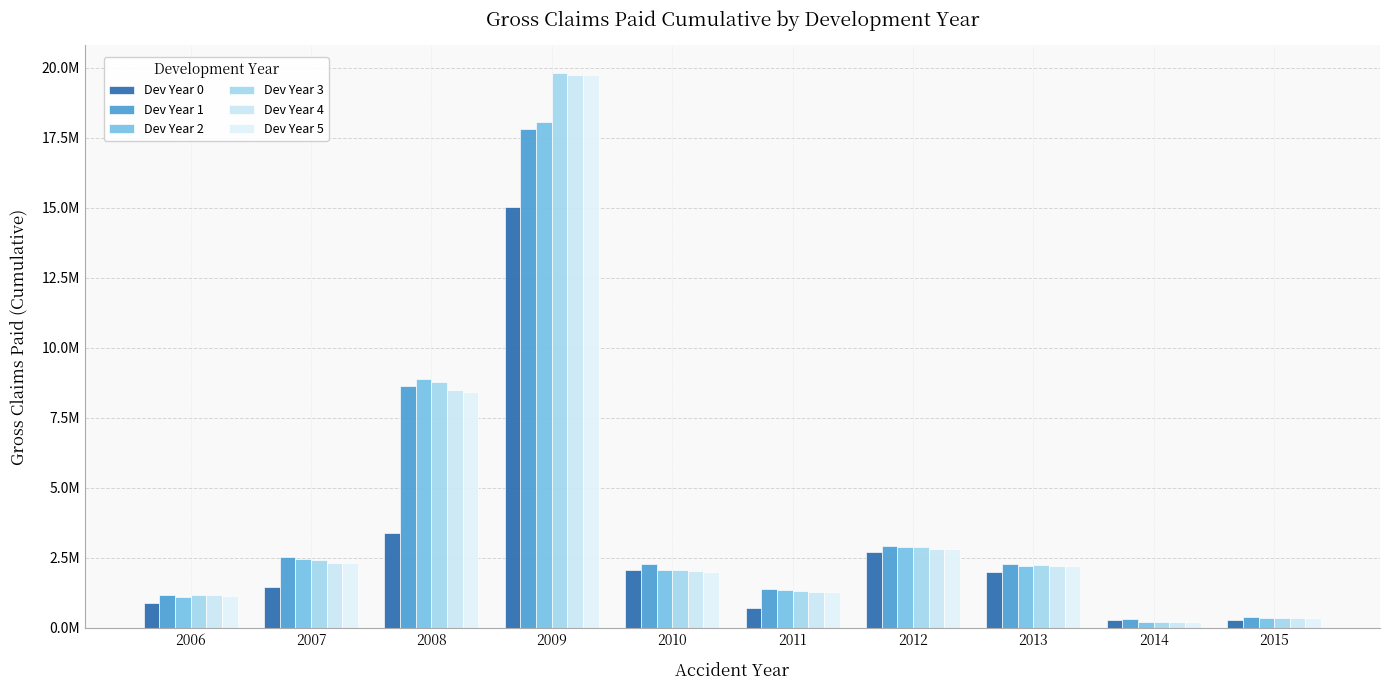

What is the maximum value for Dev Year 0?

15028622.0